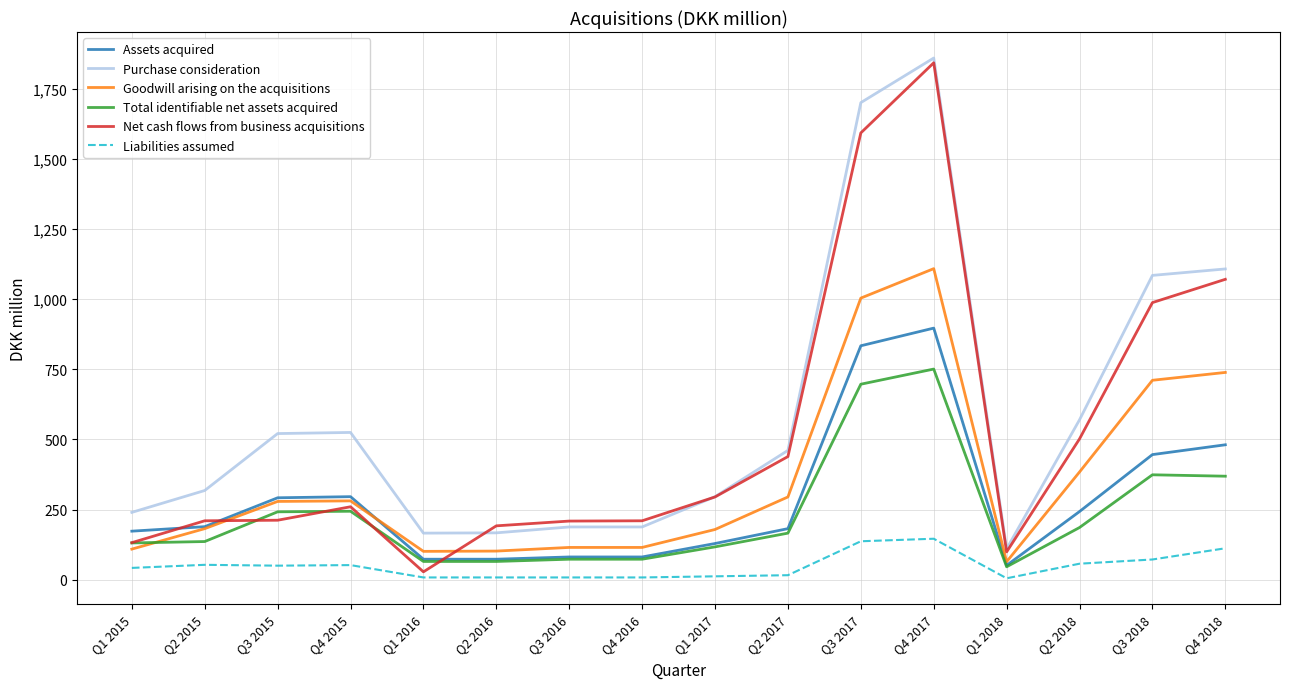

At which category is the sum across all series the highest?

Q4 2017